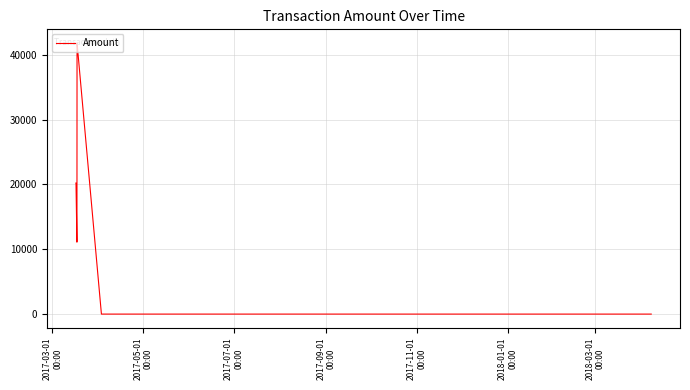

What is the average value?

18277.6